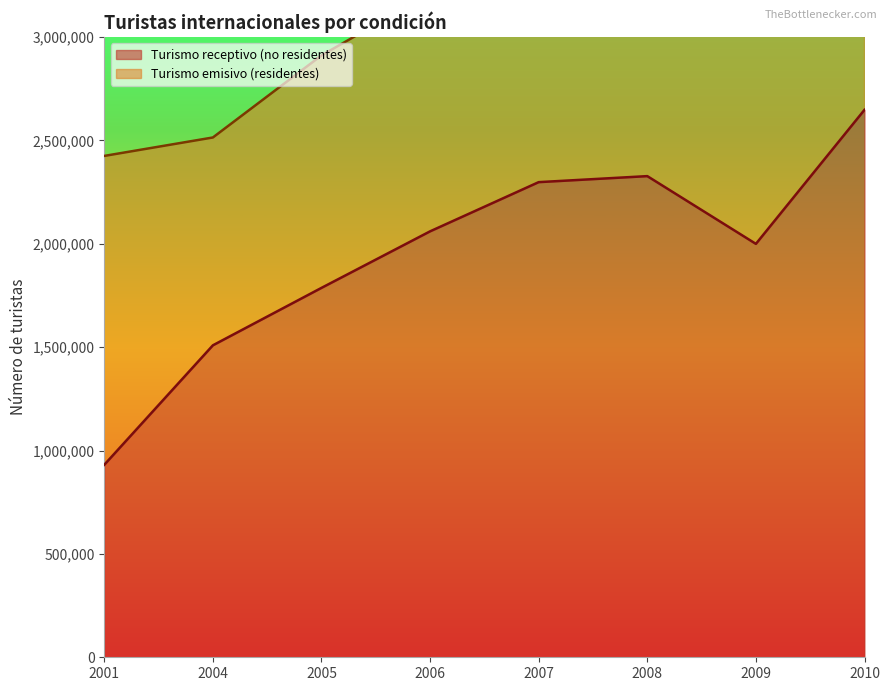

What is the difference between the second highest and minimum values?

1396168